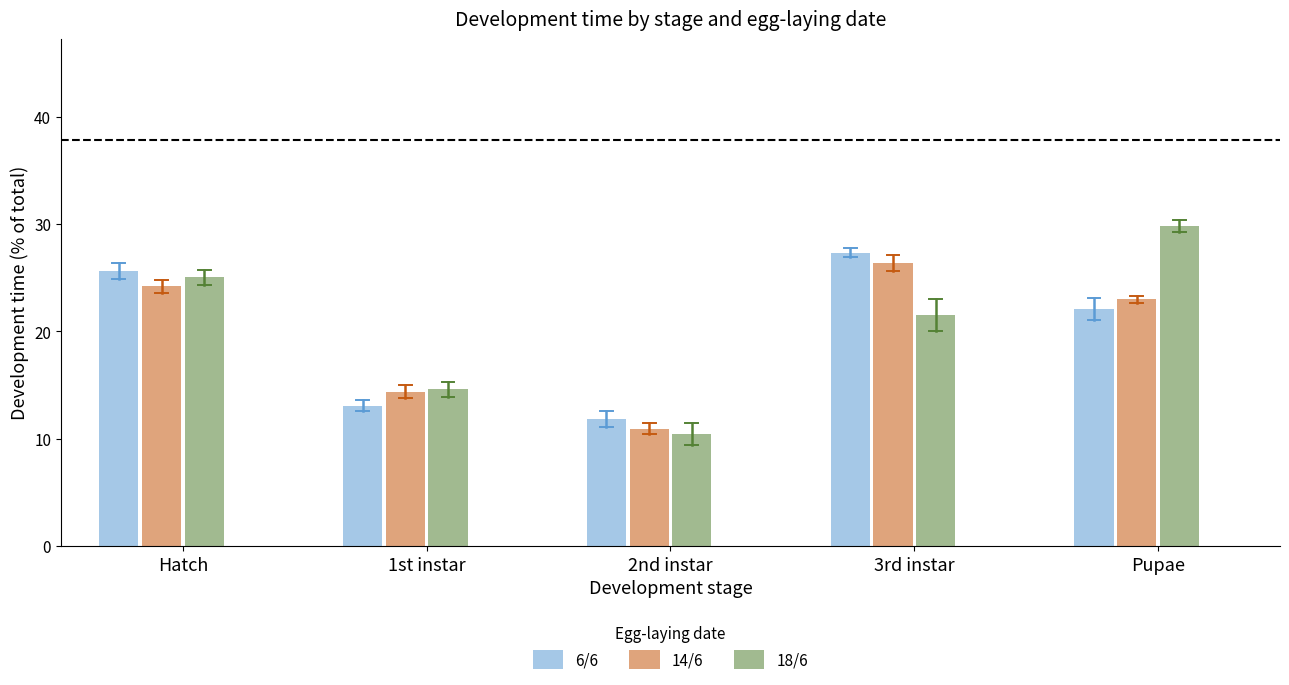

Reading right to left, what are all the values shown in this chart?

6/6: Pupae=22.1	3rd instar=27.3	2nd instar=11.8	1st instar=13.1	Hatch=25.6
14/6: Pupae=23.0	3rd instar=26.4	2nd instar=10.9	1st instar=14.4	Hatch=24.2
18/6: Pupae=29.8	3rd instar=21.5	2nd instar=10.4	1st instar=14.6	Hatch=25.0